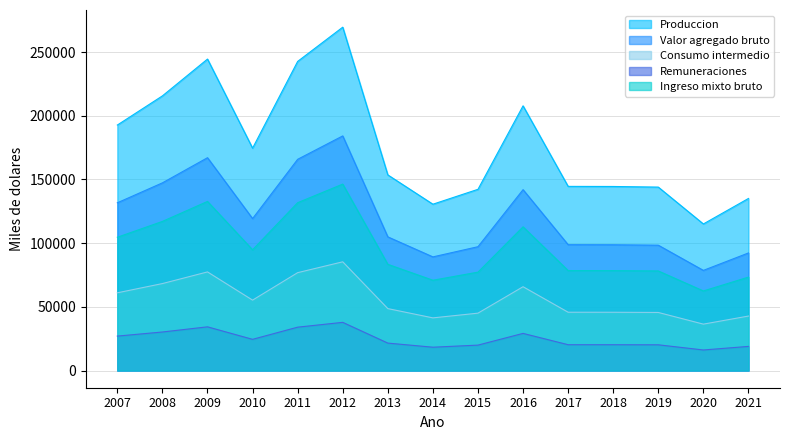

At which category does Remuneraciones reach its first local valley?

2010